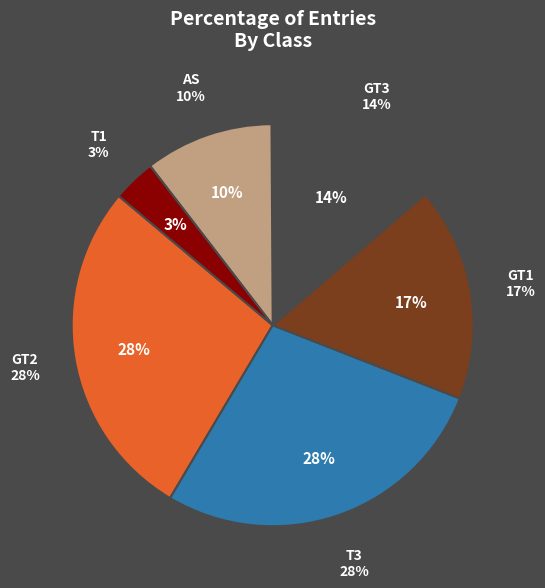

To the nearest percent, what percentage of the pie is GT3?

14%